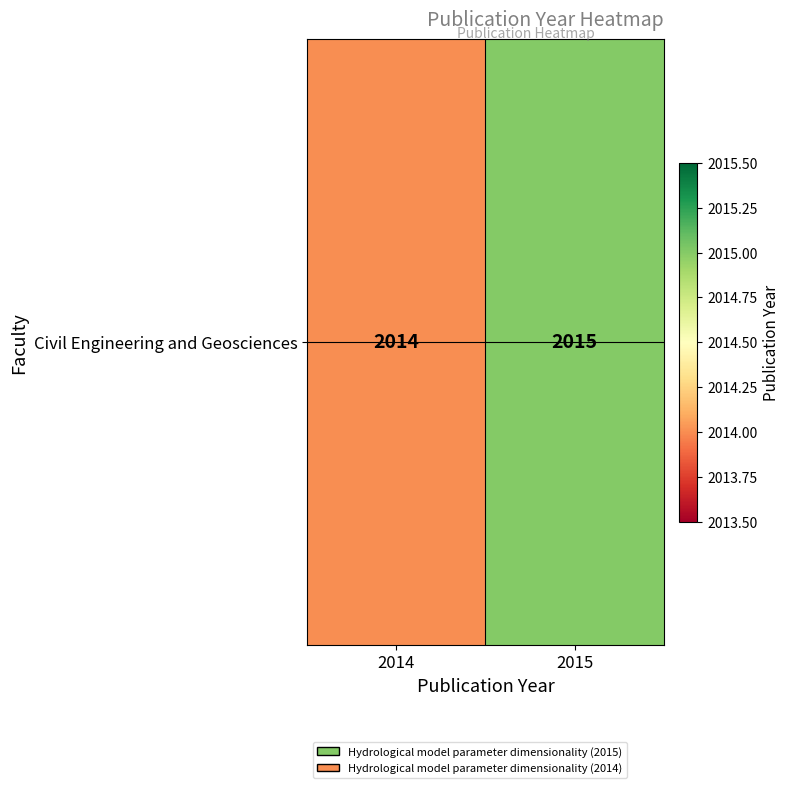

Rank the categories by value from lowest to highest.

2014, 2015